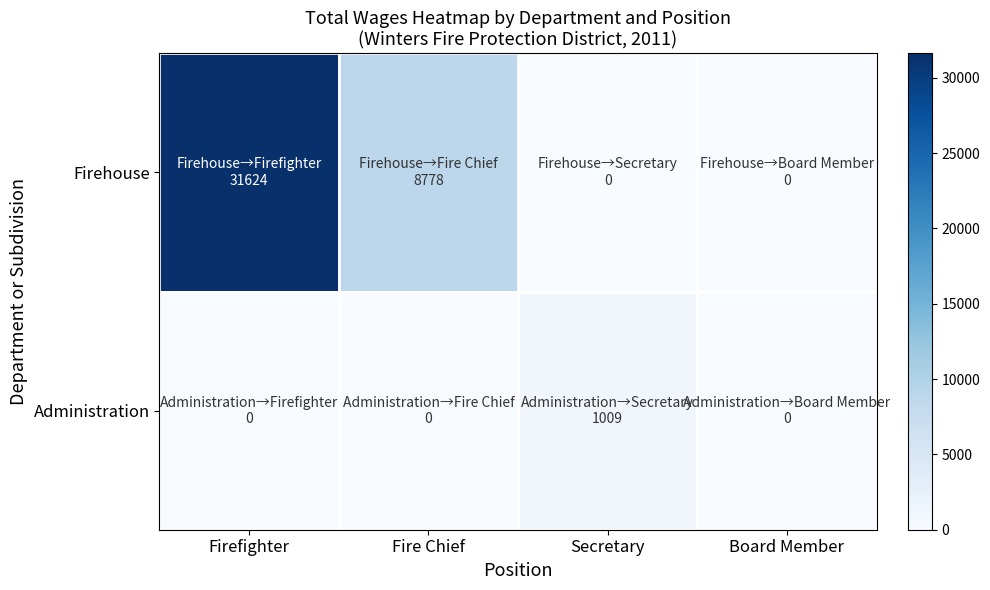

What is the greatest value displayed?

31624